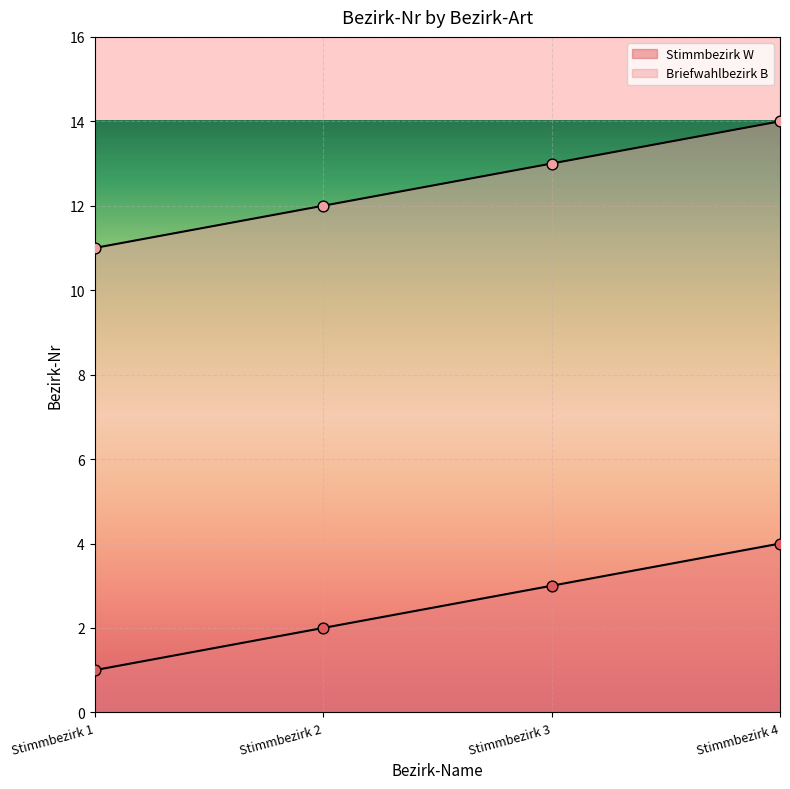

What is the total value across all series at Stimmbezirk 3?

16